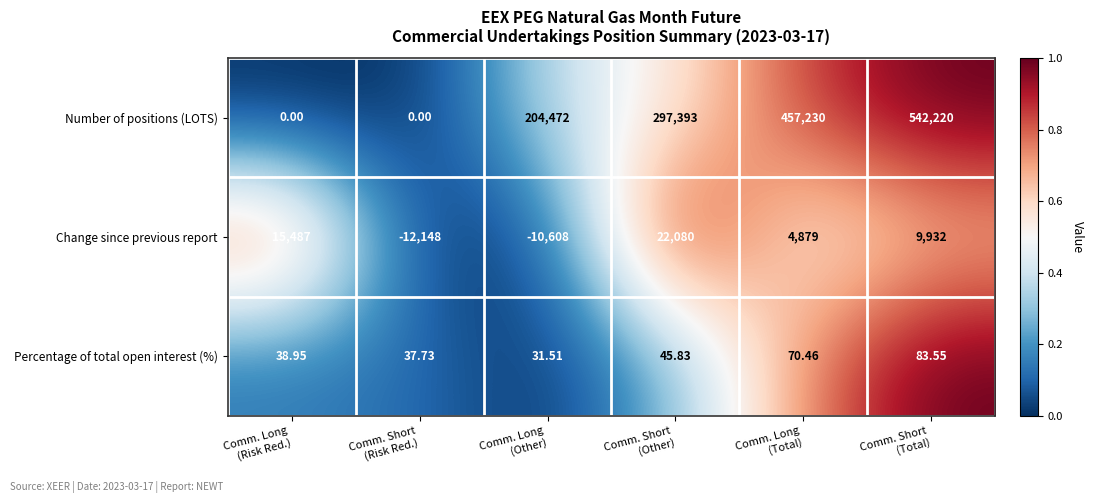

How many categories are shown in the chart?

6